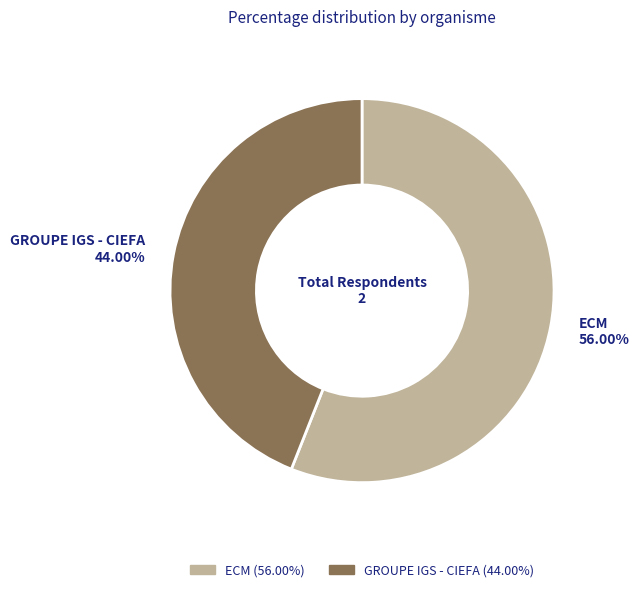

Which slice is the smallest?

GROUPE IGS - CIEFA